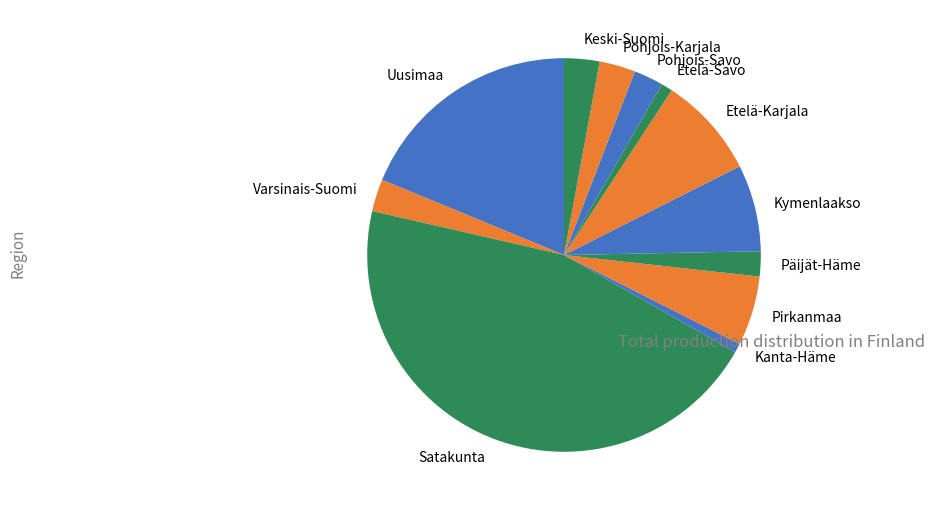

Is the sum of Kymenlaakso and Pirkanmaa greater than half?

No